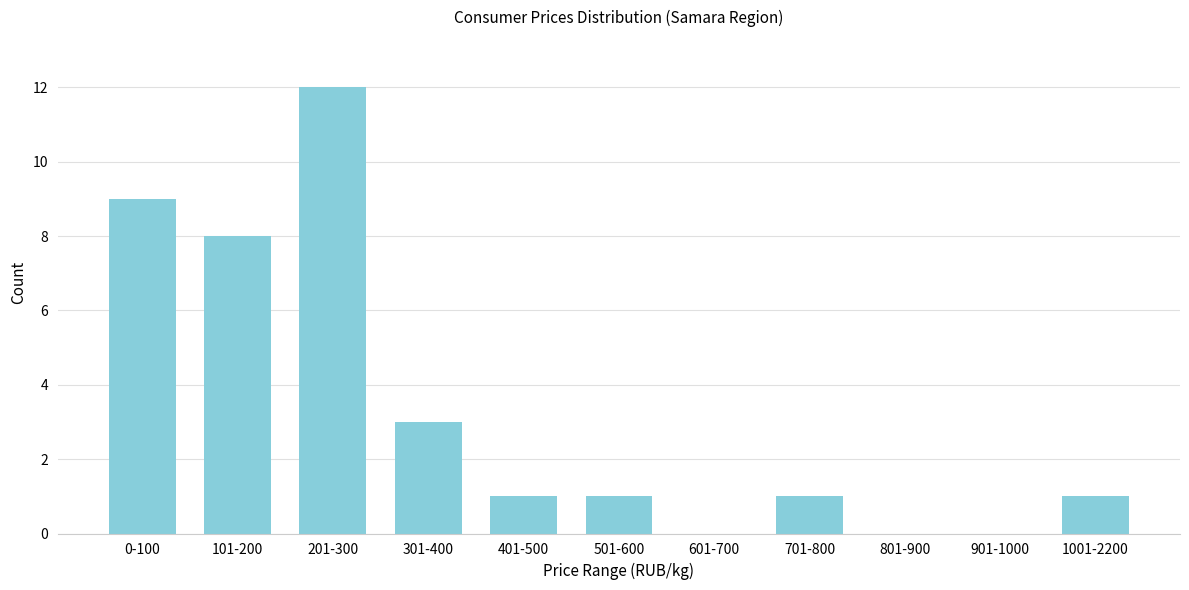

Reading right to left, list all the values displayed in this chart.

1001-2200=1	901-1000=0	801-900=0	701-800=1	601-700=0	501-600=1	401-500=1	301-400=3	201-300=12	101-200=8	0-100=9